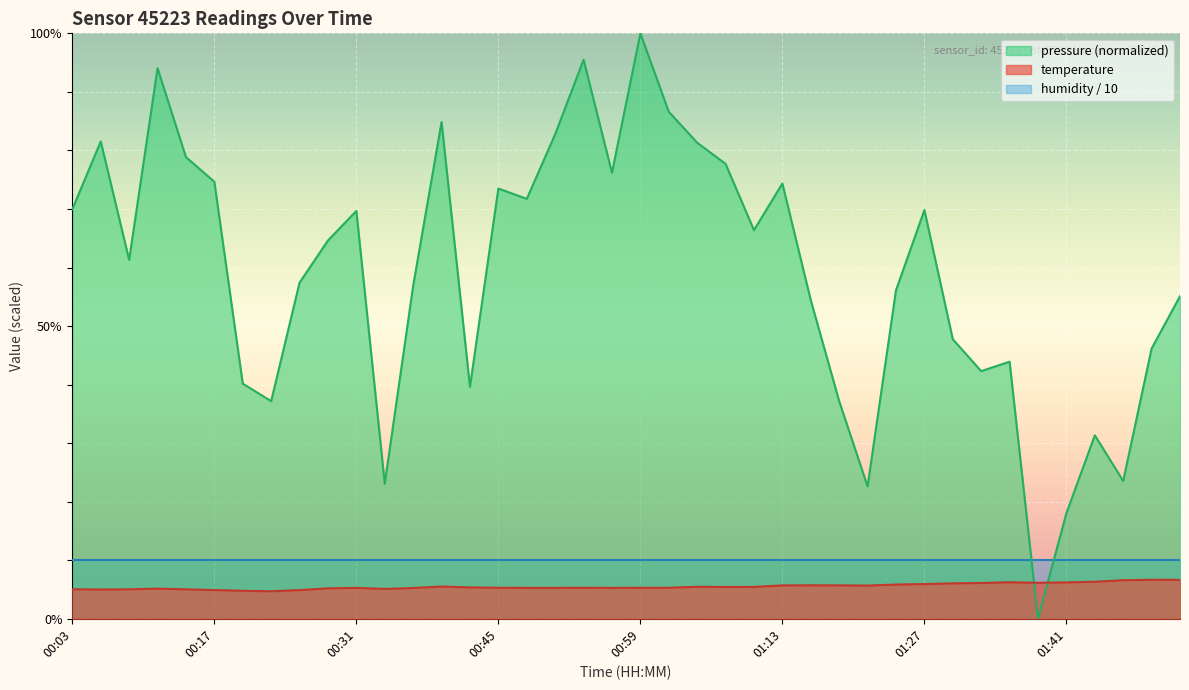

What is the approximate value at 00:48?

5.3